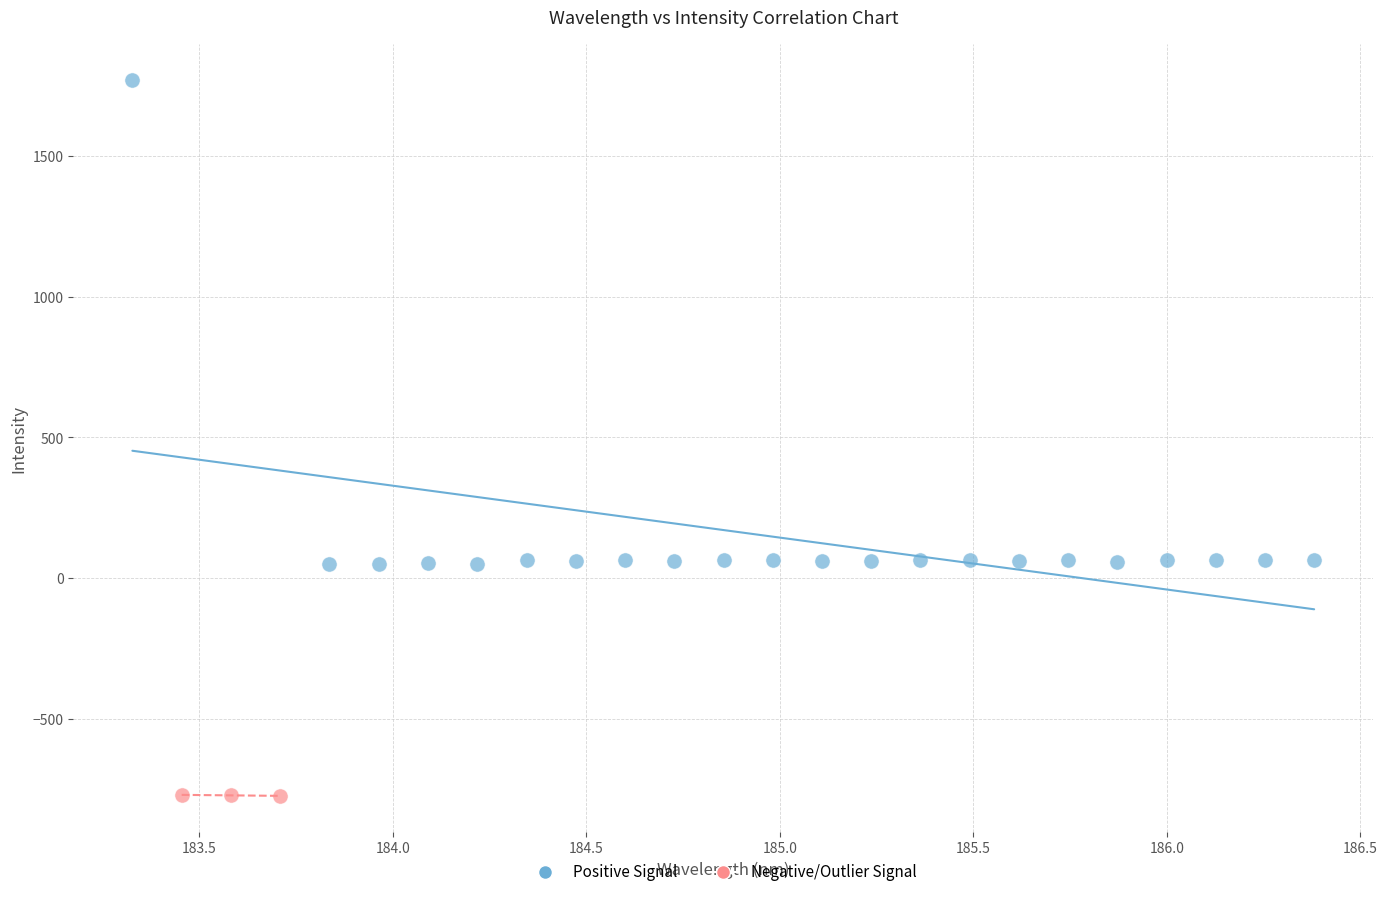

Which series reaches the maximum Y coordinate?

Positive Signal